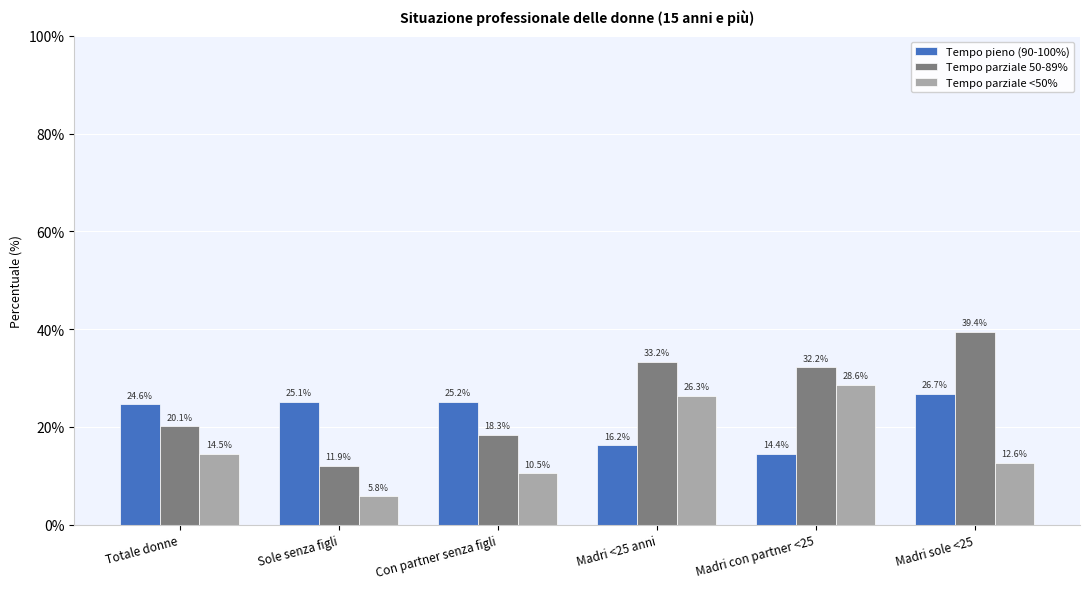

What is the difference between the Tempo parziale 50-89% values at Con partner senza figli and Totale donne?

1.8